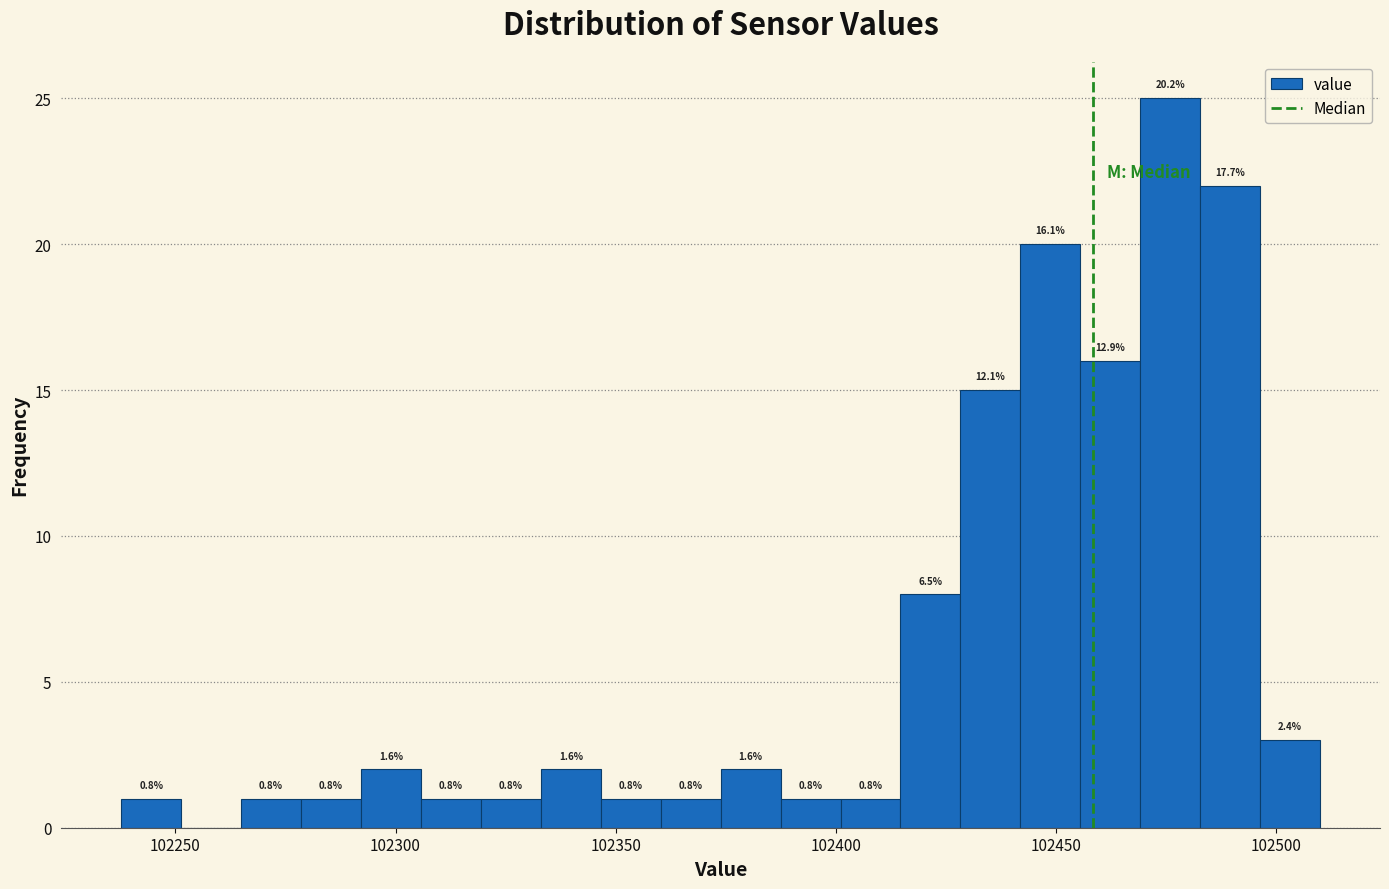

Read against the x-axis, roughly where is the centre of the tallest bar?

102475